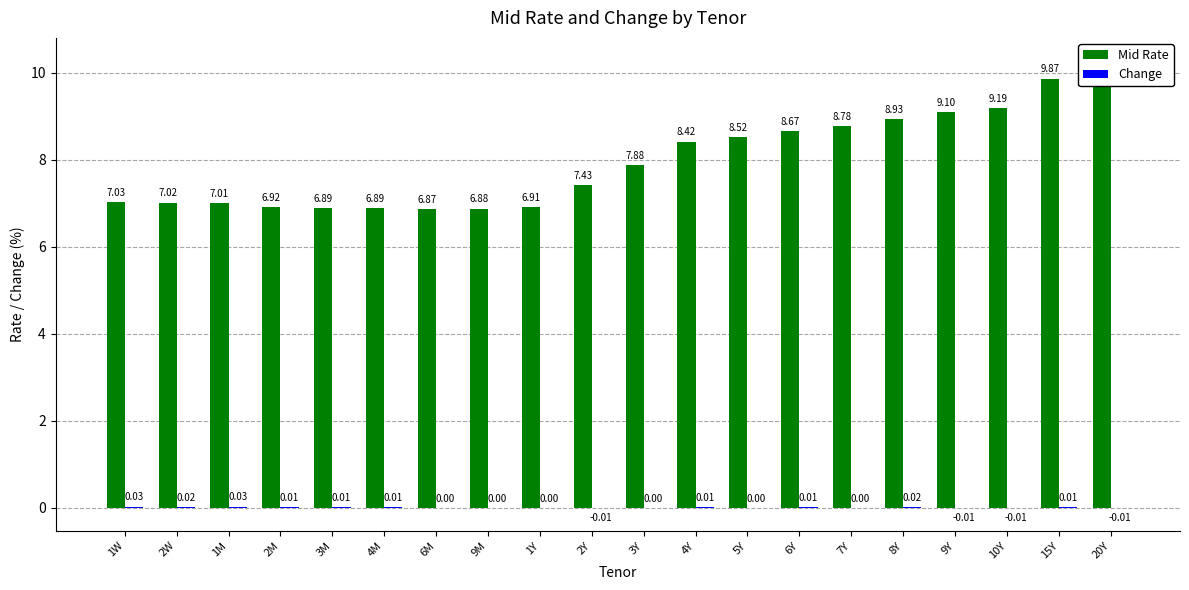

Is the value of Change at 1Y greater than the value of Mid Rate at 20Y?

No